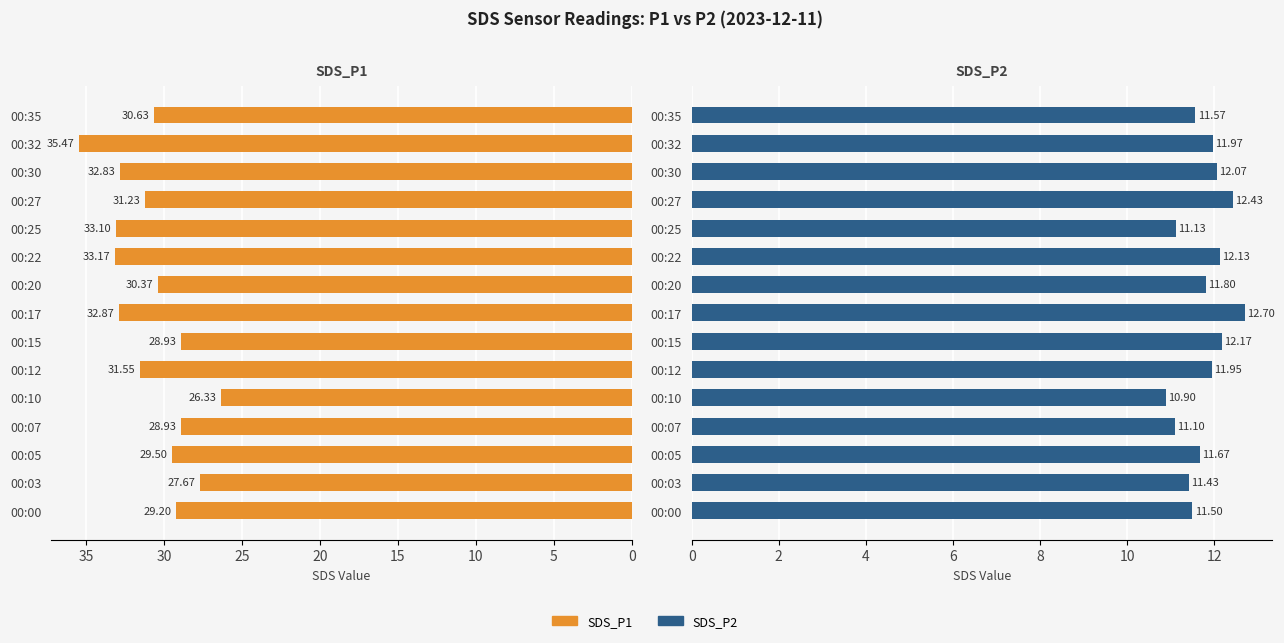

Between 00:12 and 00:17, which series saw the biggest shift?

SDS_P1